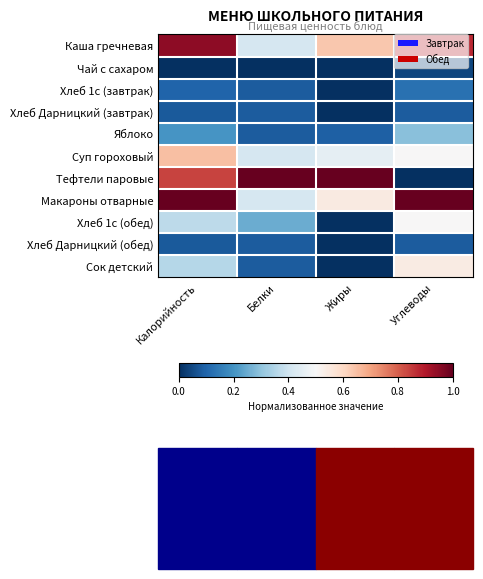

Reading right to left, transcribe all the data shown in this chart.

Каша гречневая: Углеводы=0.9	Жиры=0.6	Белки=0.4	Калорийность=0.9
Чай с сахаром: Углеводы=0.0	Жиры=0.0	Белки=0.0	Калорийность=0.0
Хлеб 1с (завтрак): Углеводы=0.1	Жиры=0.0	Белки=0.1	Калорийность=0.1
Хлеб Дарницкий (завтрак): Углеводы=0.1	Жиры=0.0	Белки=0.1	Калорийность=0.1
Яблоко: Углеводы=0.3	Жиры=0.1	Белки=0.1	Калорийность=0.2
Суп гороховый: Углеводы=0.5	Жиры=0.5	Белки=0.4	Калорийность=0.6
Тефтели паровые: Углеводы=0.0	Жиры=1.0	Белки=1.0	Калорийность=0.8
Макароны отварные: Углеводы=1.0	Жиры=0.5	Белки=0.4	Калорийность=1.0
Хлеб 1с (обед): Углеводы=0.5	Жиры=0.0	Белки=0.2	Калорийность=0.4
Хлеб Дарницкий (обед): Углеводы=0.1	Жиры=0.0	Белки=0.1	Калорийность=0.1
Сок детский: Углеводы=0.5	Жиры=0.0	Белки=0.1	Калорийность=0.4